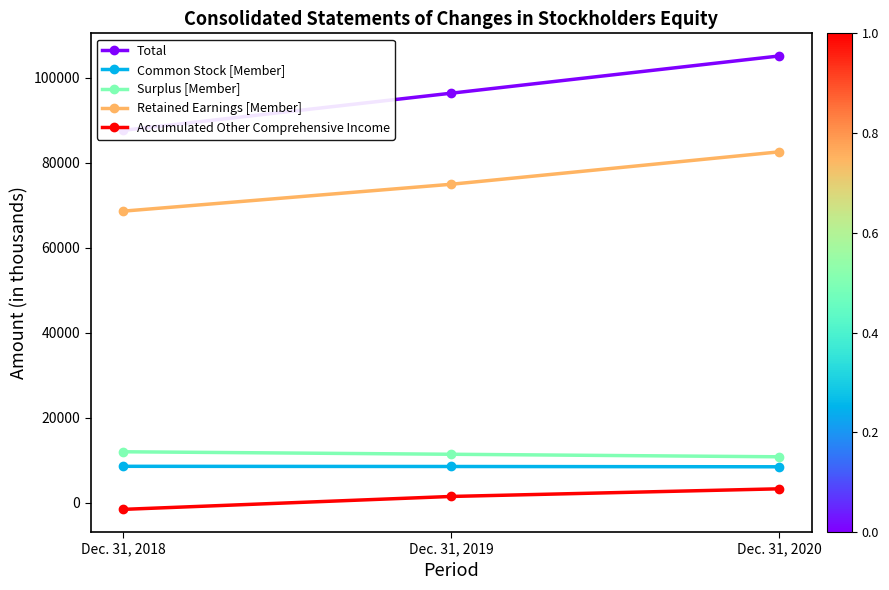

Rank the categories by Total value from highest to lowest.

Dec. 31, 2020, Dec. 31, 2019, Dec. 31, 2018